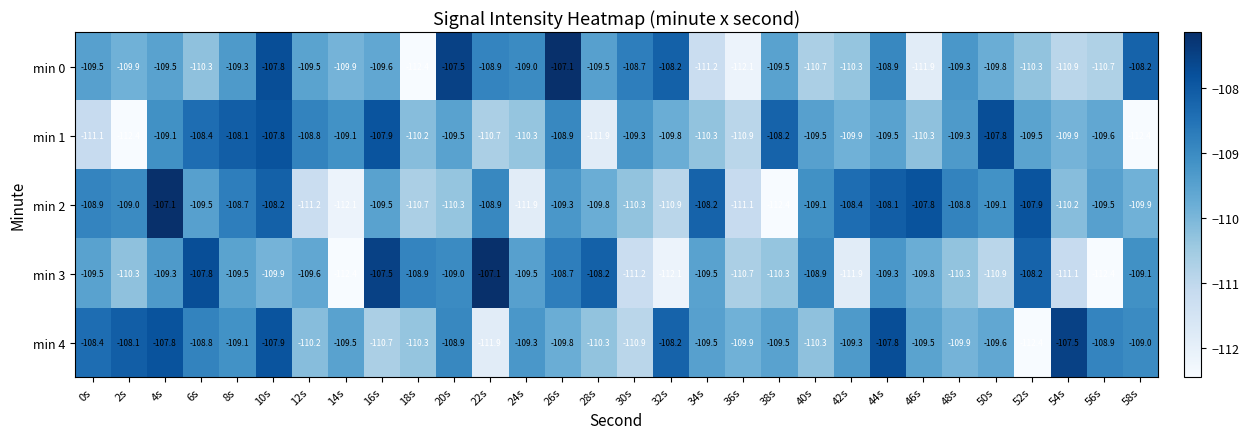

At which category is the sum across all series the highest?

10s